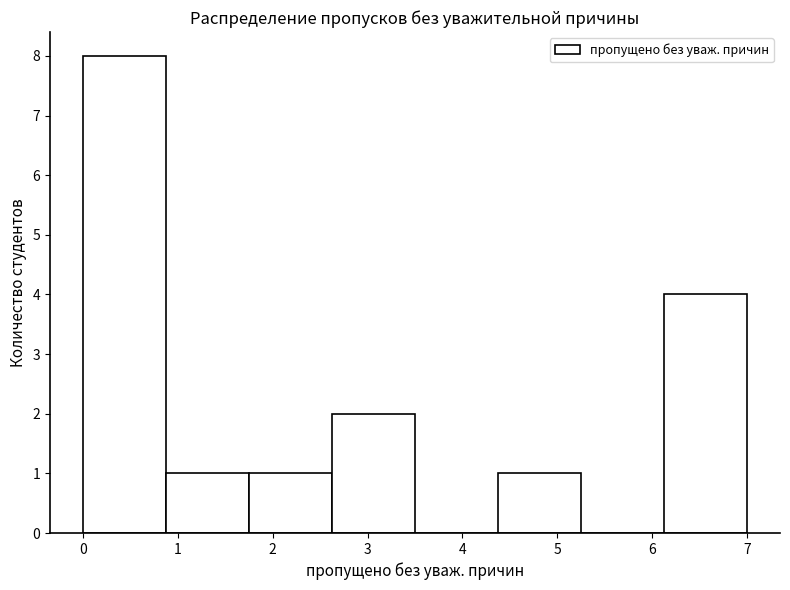

What is the height of the bar covering 6.1 to 7.0 on the x-axis? Neither the bar edges nor the heights are printed on the chart, so give them approximately, as read against the axes.

4